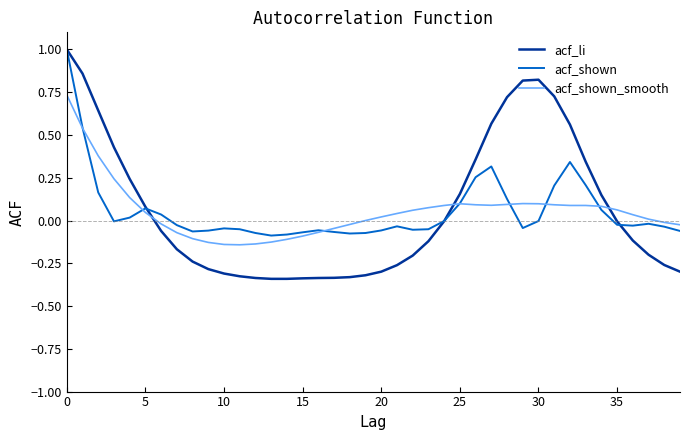

What are all the series names shown in the legend?

acf_li, acf_shown, acf_shown_smooth